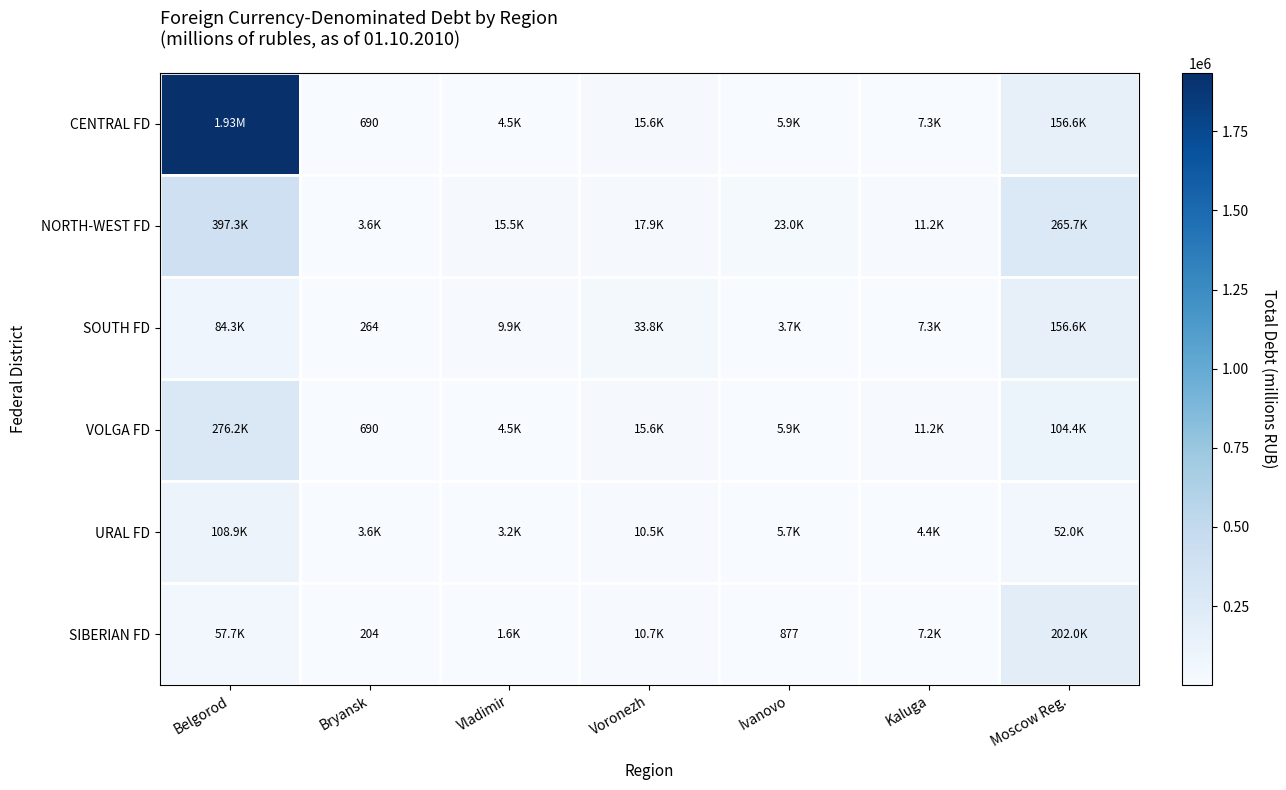

What is the sum of the SIBERIAN FD values at Ivanovo and Bryansk?

1081